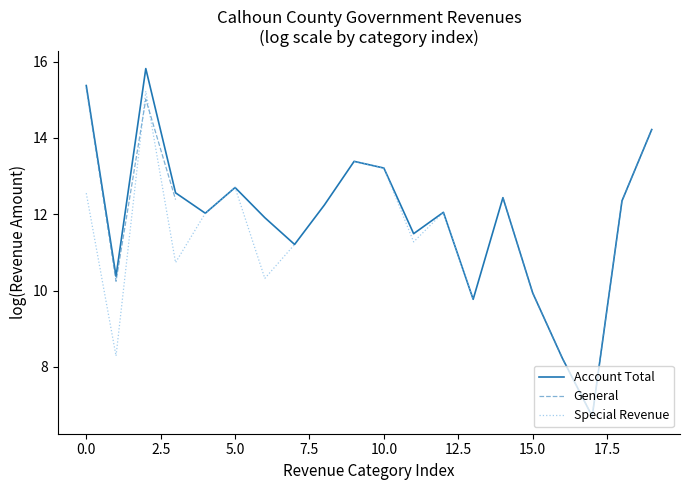

True or false: Account Total and General cross at least once.

False